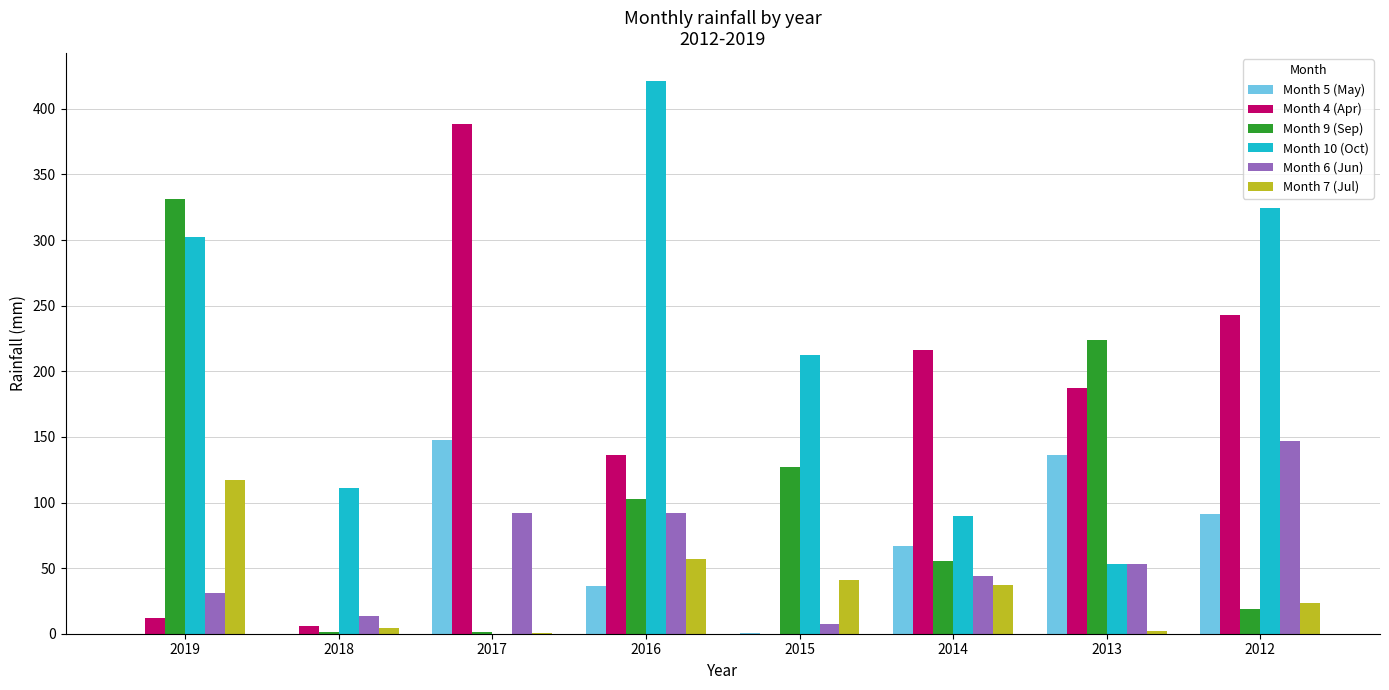

Is the value of Month 10 (Oct) at 2015 greater than the value of Month 9 (Sep) at 2015?

Yes